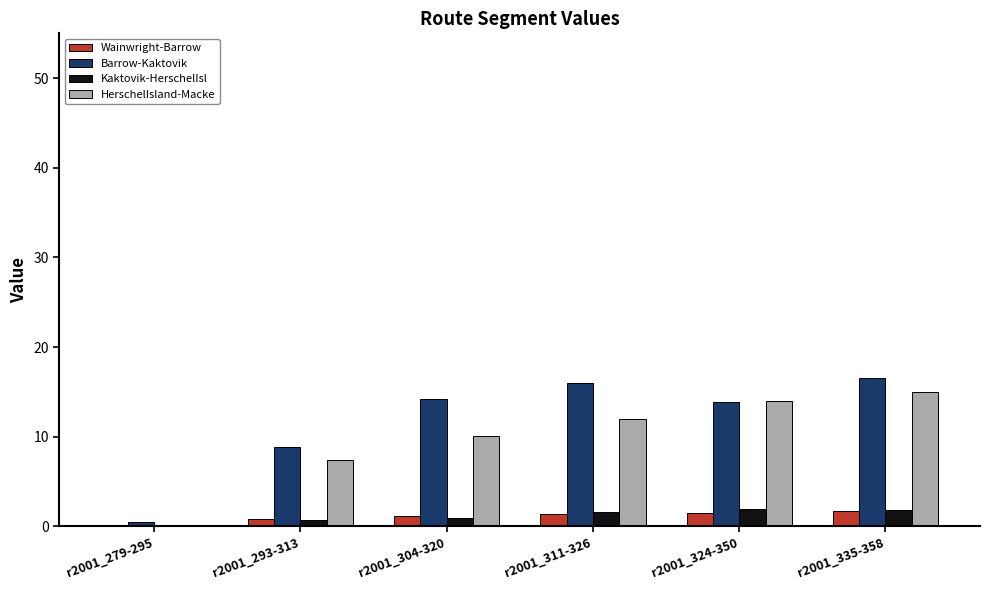

True or false: Wainwright-Barrow has a value of 0.8 at r2001_293-313.

True